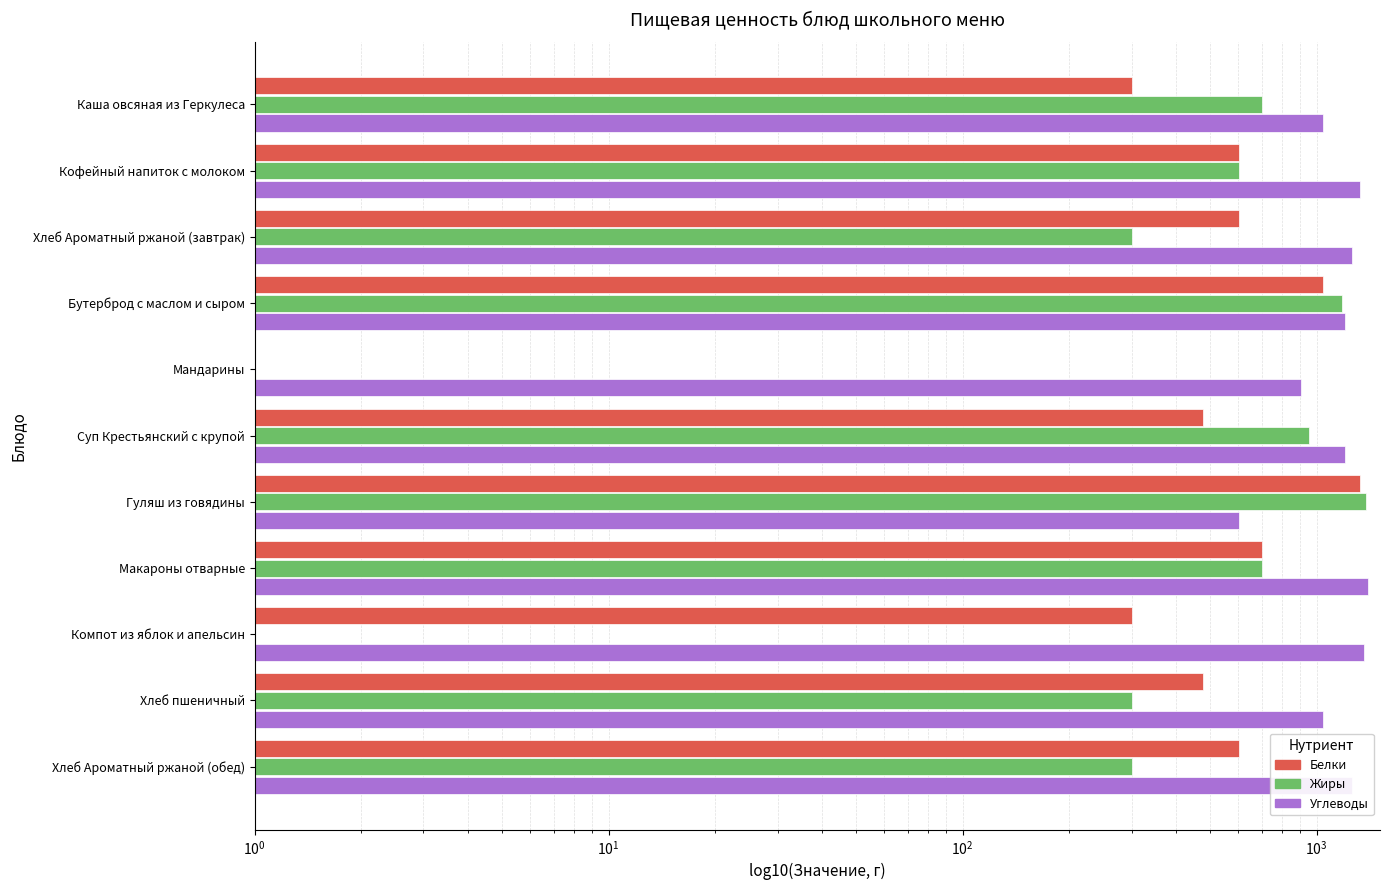

Are the bars grouped side by side (vs. stacked)?

Yes